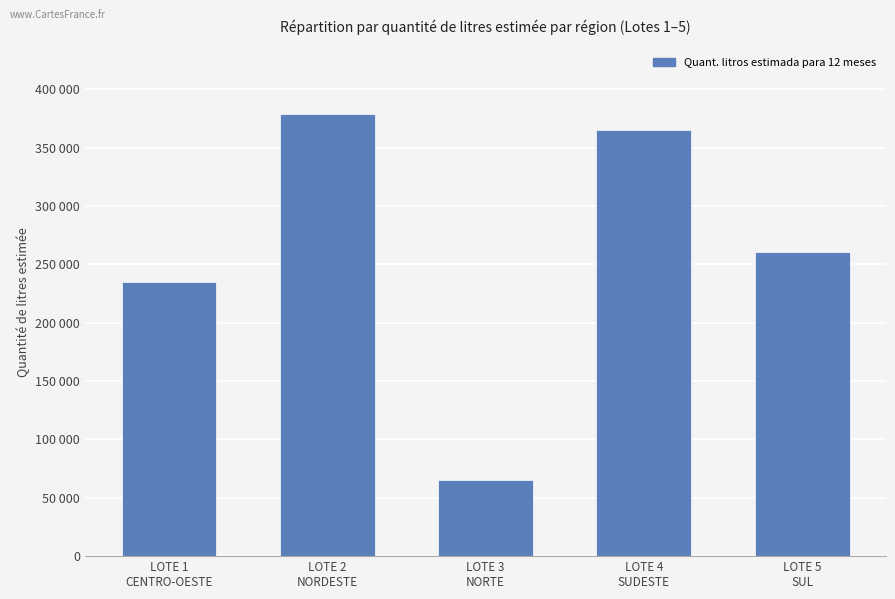

Reading left to right, transcribe all the data shown in this chart.

234972	378564	65268	365508	261072